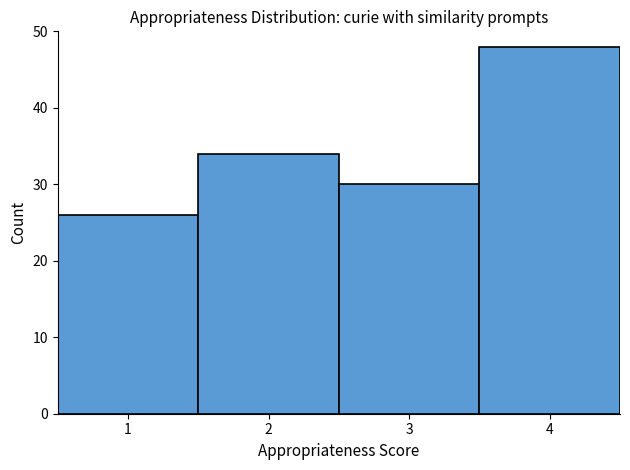

Which range on the x-axis has the tallest bar?

3.5 to 4.5